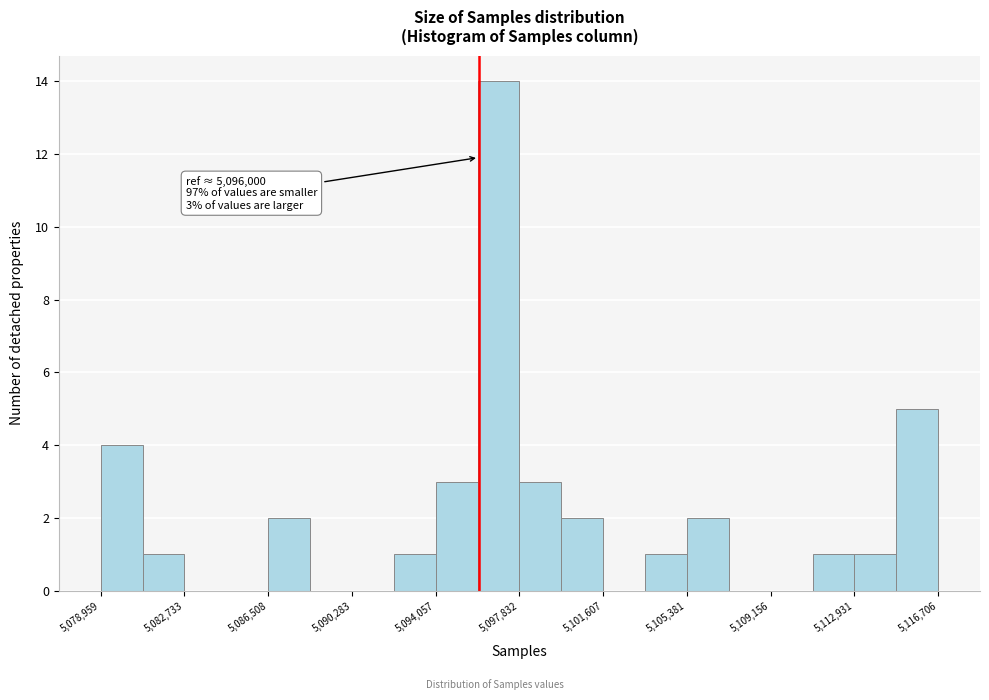

Read against the x-axis, roughly where is the centre of the tallest bar?

5097000